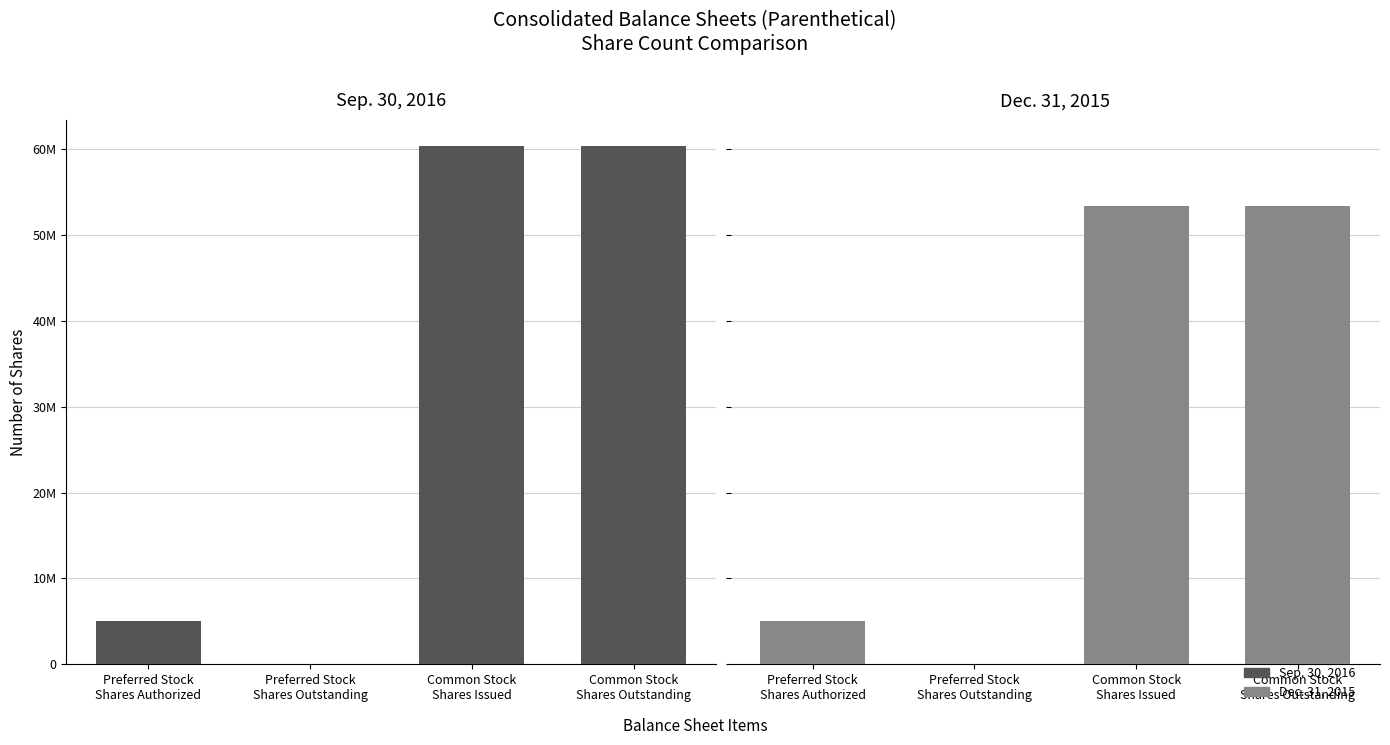

Count the number of data series in this chart.

2